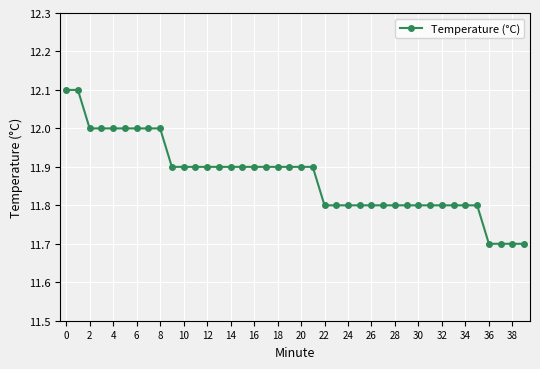

What is the maximum value shown in the chart?

12.1